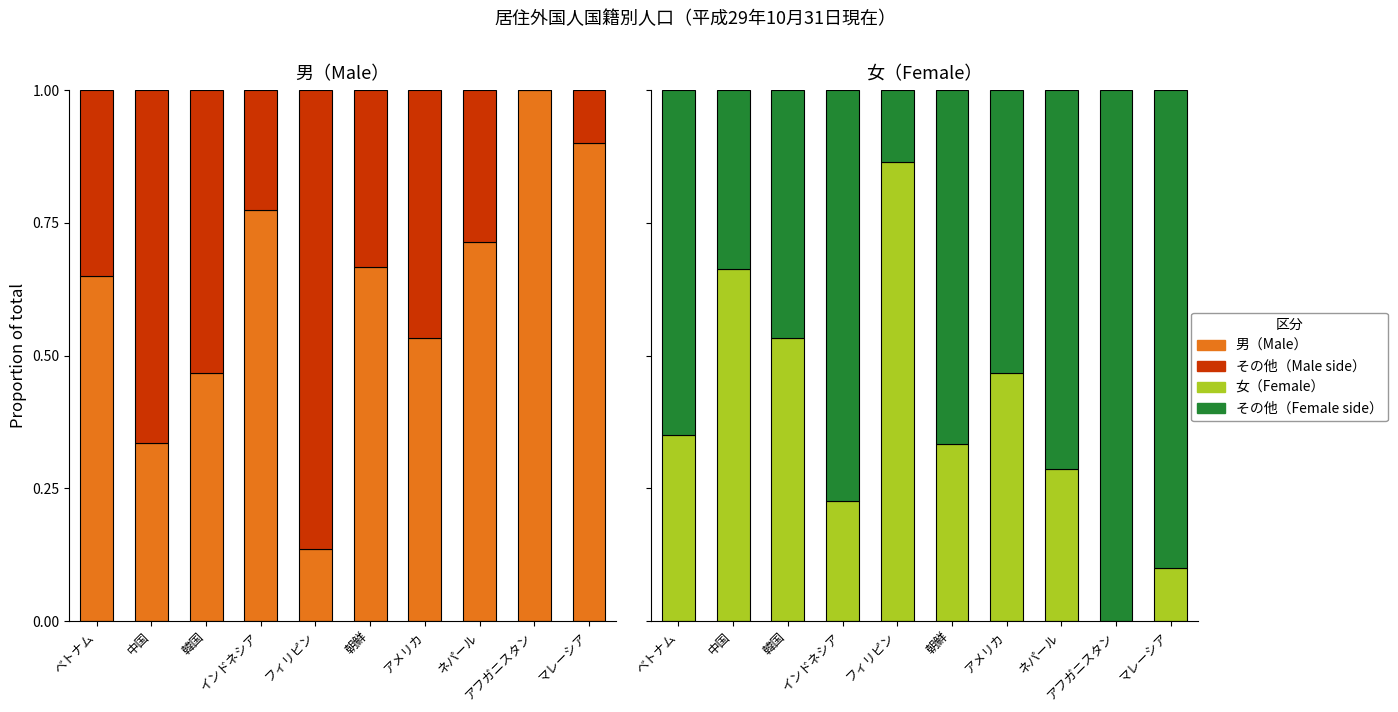

What is the difference between the maximum and minimum values in the 女（Female） series?

0.9